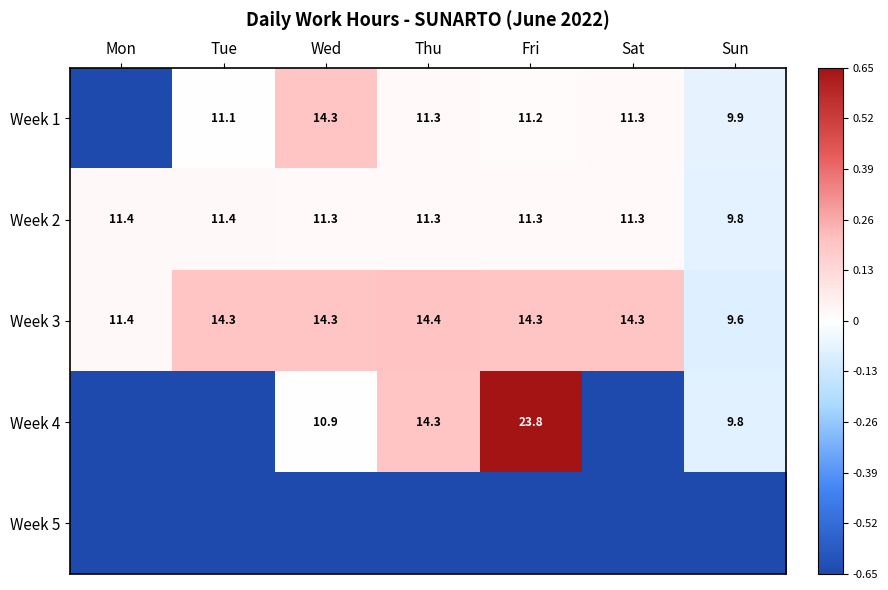

Which category has the highest value in the Week 3 series?

Thu